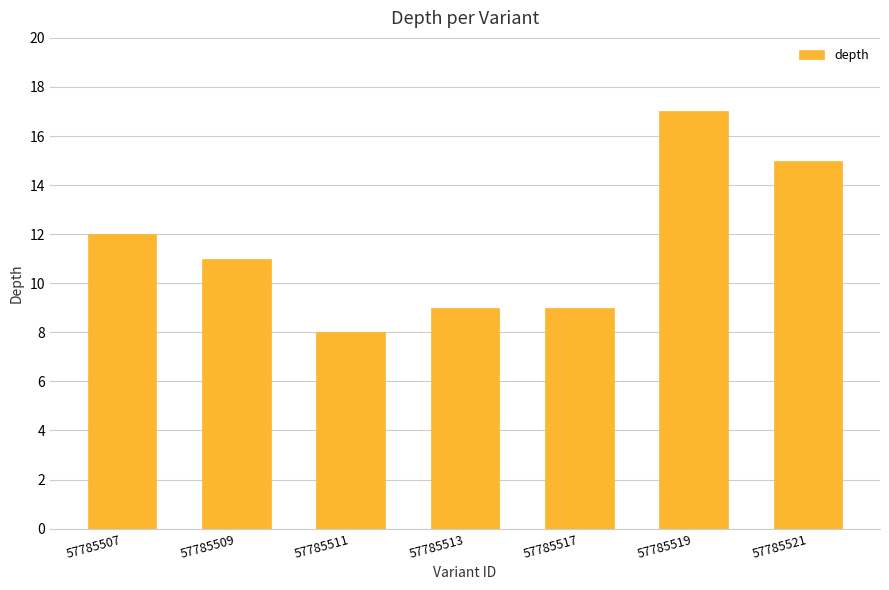

What is the difference between the maximum and minimum values?

9